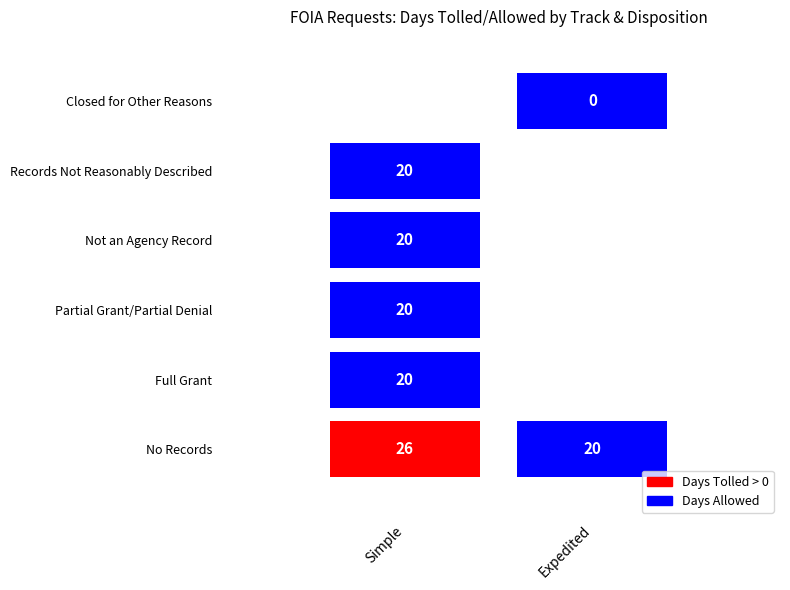

Which series changed the most between Simple and Simple?

Days Tolled